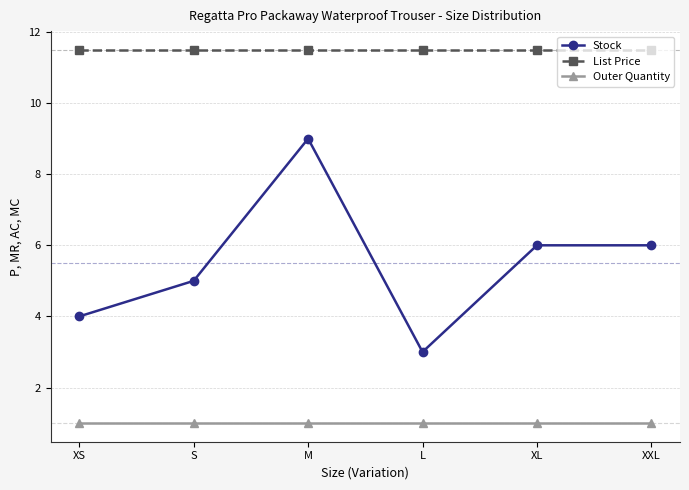

Is it true that Outer Quantity equals 0.3 at XL?

False